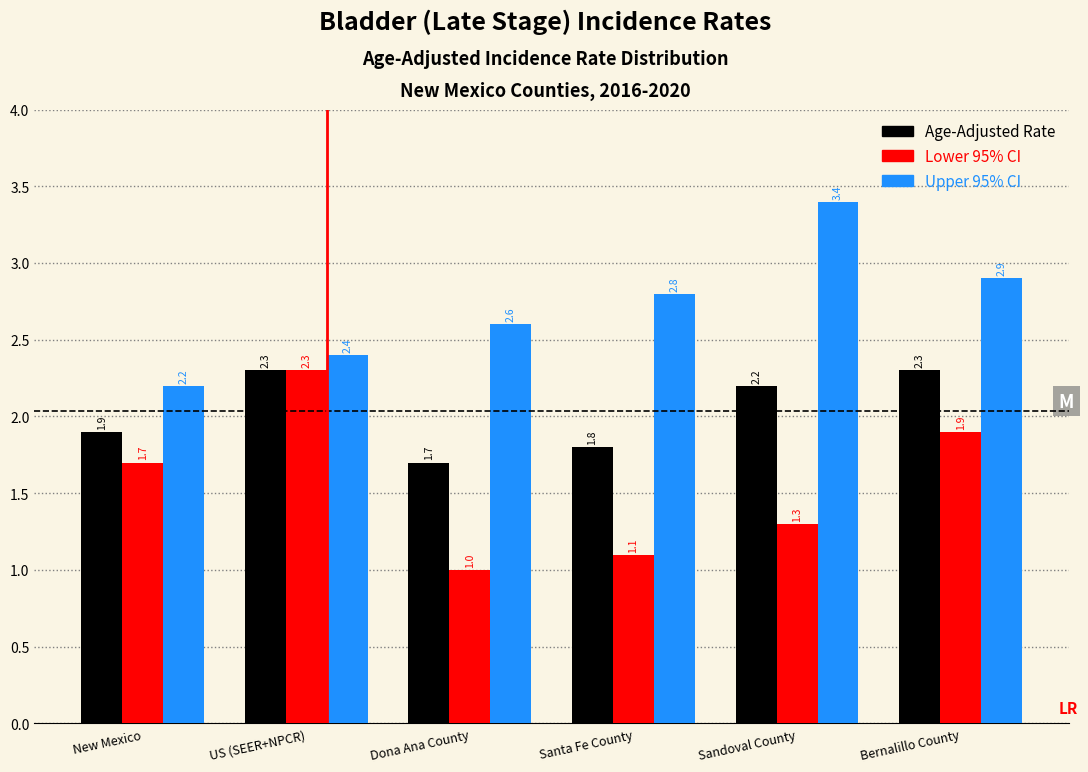

Reading right to left, list all the values displayed in this chart.

Age-Adjusted Rate: Bernalillo County=2.3	Sandoval County=2.2	Santa Fe County=1.8	Dona Ana County=1.7	US (SEER+NPCR)=2.3	New Mexico=1.9
Lower 95% CI: Bernalillo County=1.9	Sandoval County=1.3	Santa Fe County=1.1	Dona Ana County=1.0	US (SEER+NPCR)=2.3	New Mexico=1.7
Upper 95% CI: Bernalillo County=2.9	Sandoval County=3.4	Santa Fe County=2.8	Dona Ana County=2.6	US (SEER+NPCR)=2.4	New Mexico=2.2